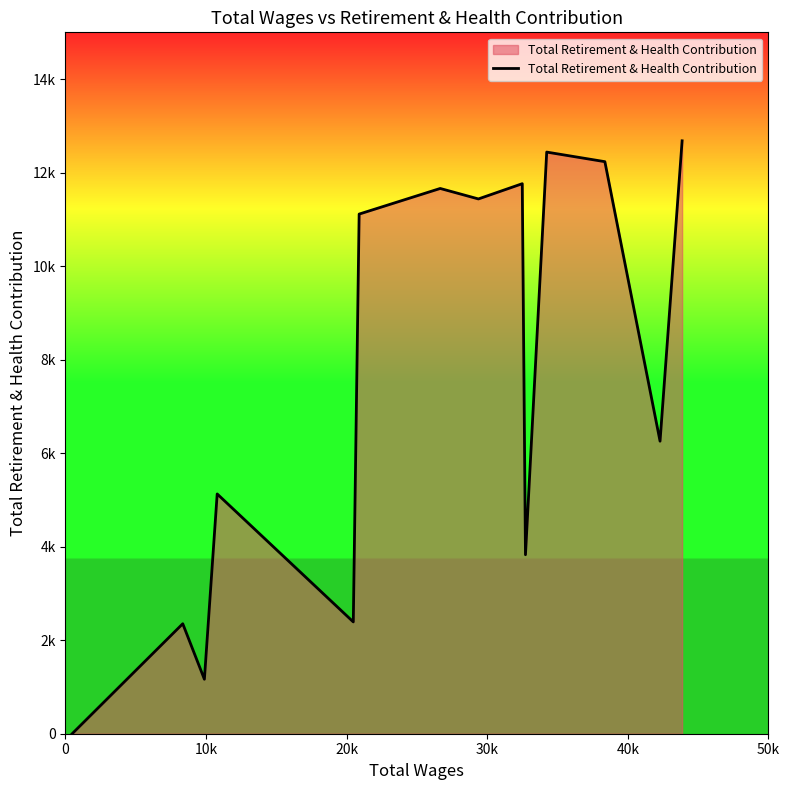

Does the chart have visible grid lines?

No